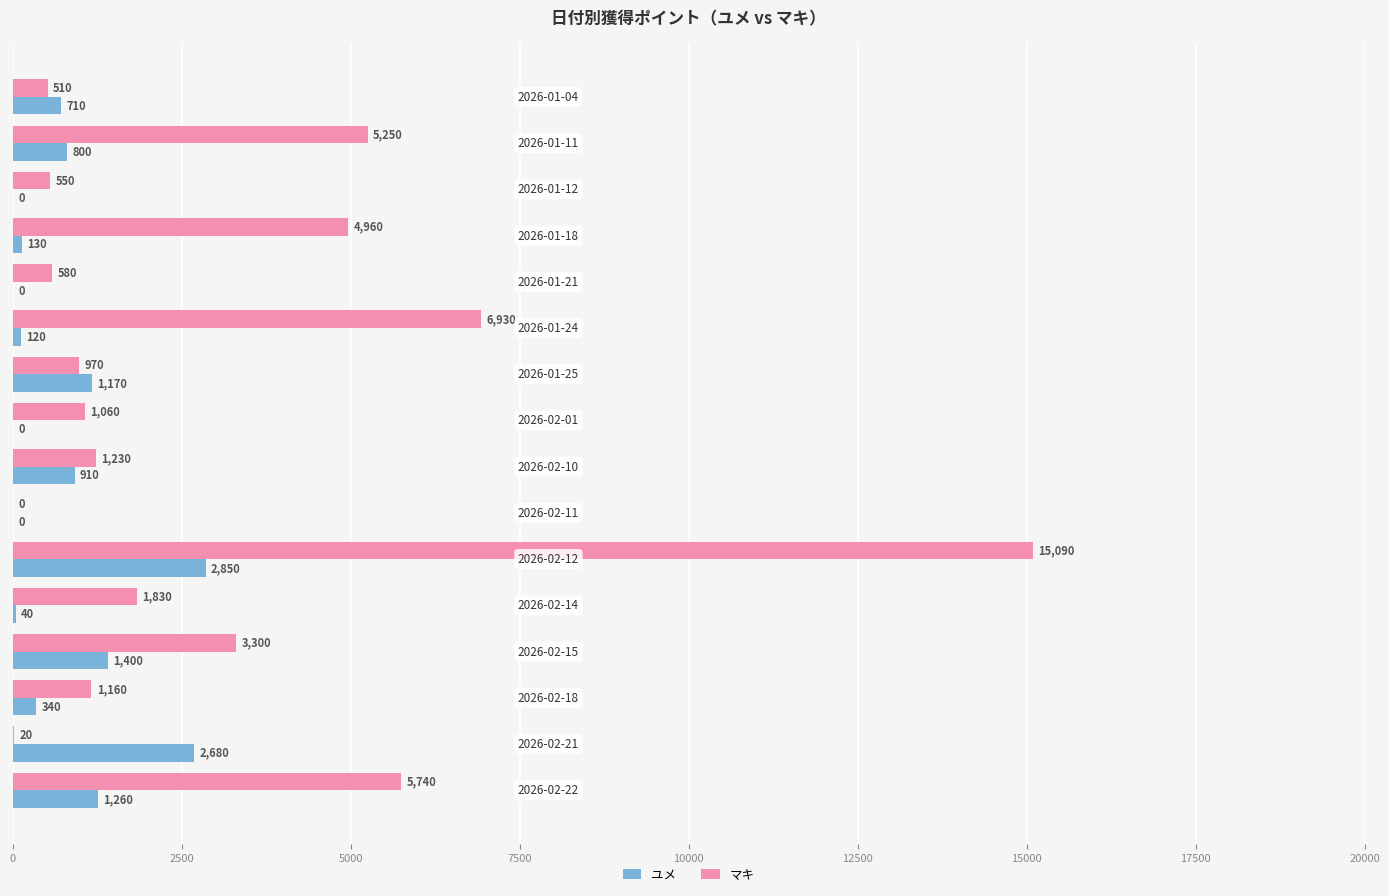

What is the sum of all マキ values?

49180